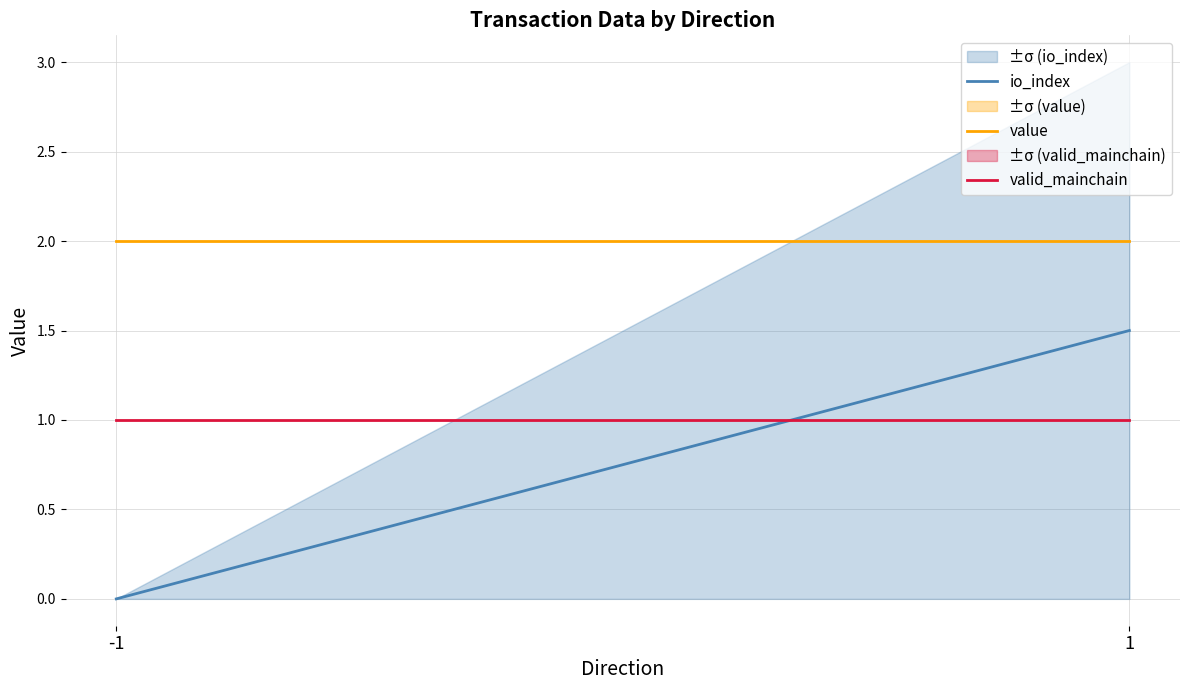

What is the value of the io_index point at the 2nd from the left?

1.5